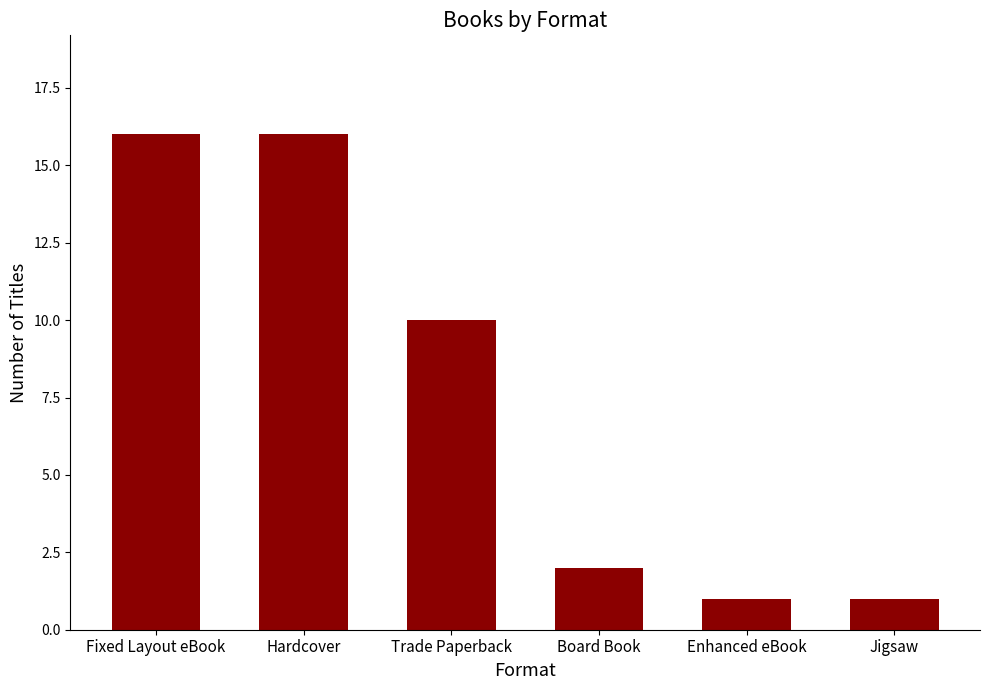

What is the value of the 5th bar from the left?

1